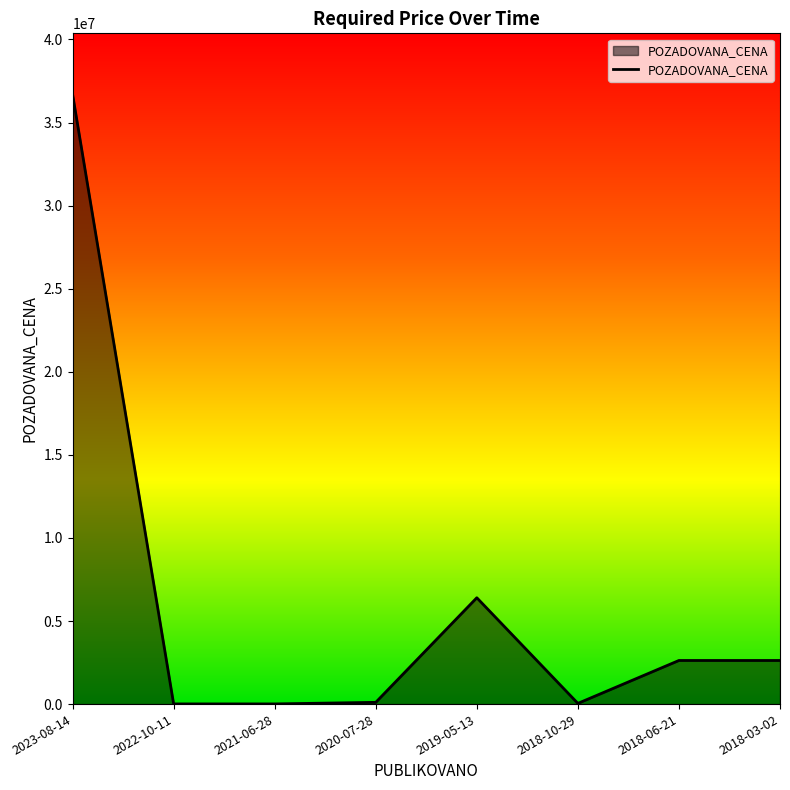

Approximately how many times larger is the value at 2018-03-02 compared to 2021-06-28?

265.2